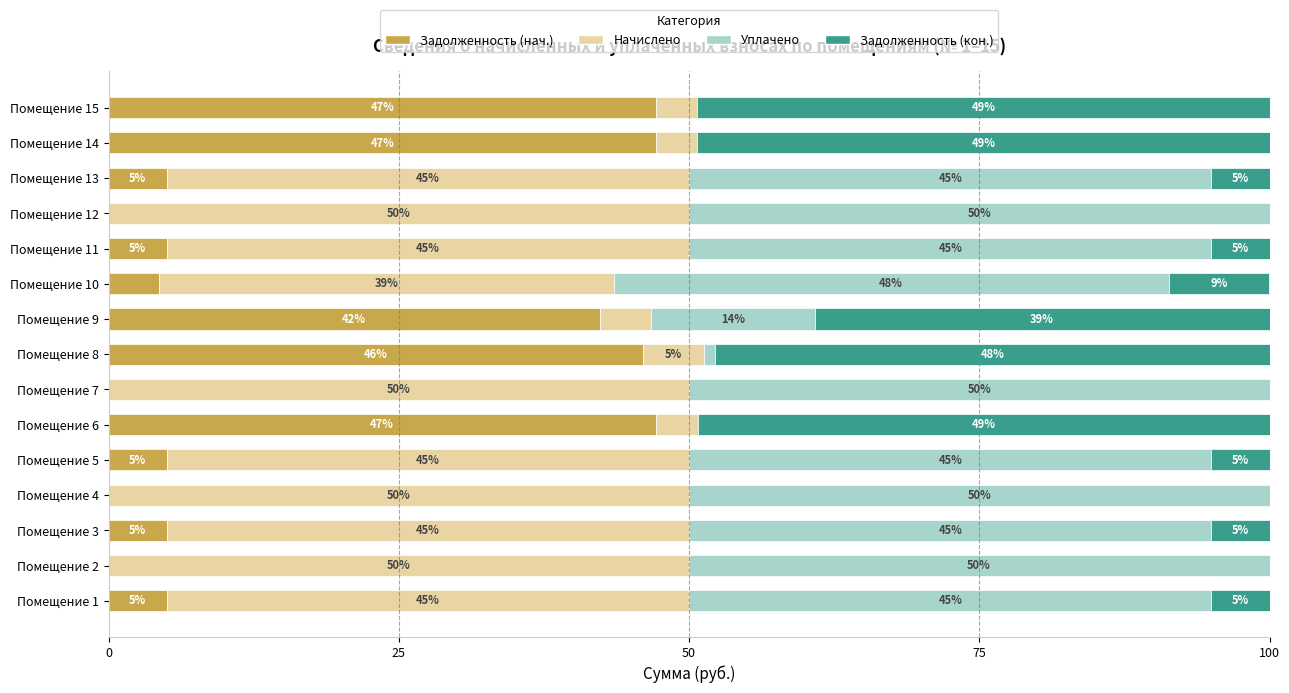

What is the approximate value of Задолженность (нач.) at Помещение 6?

47.1